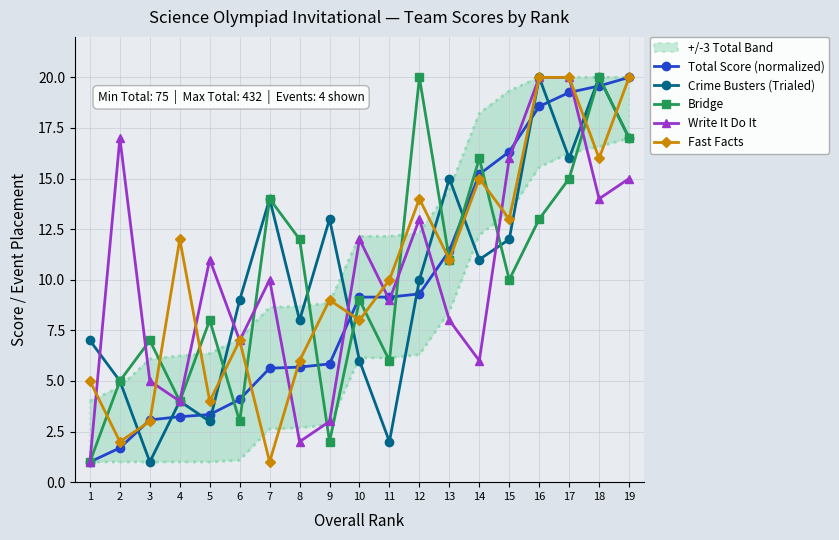

In Write It Do It, how many points are lower than both neighbors (excluding endpoints)?

6